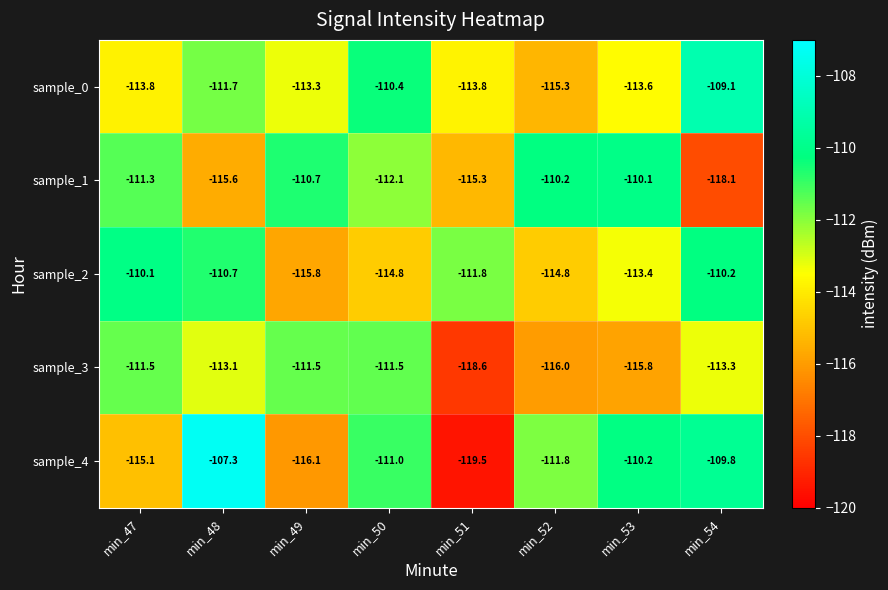

What value does the sample_2 series have at min_47?

-110.1